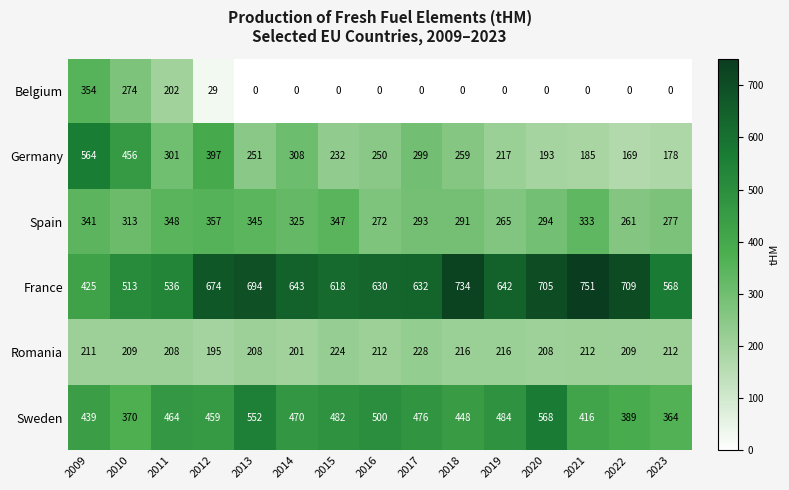

The value of Sweden at 2023 is 651. True or false?

False